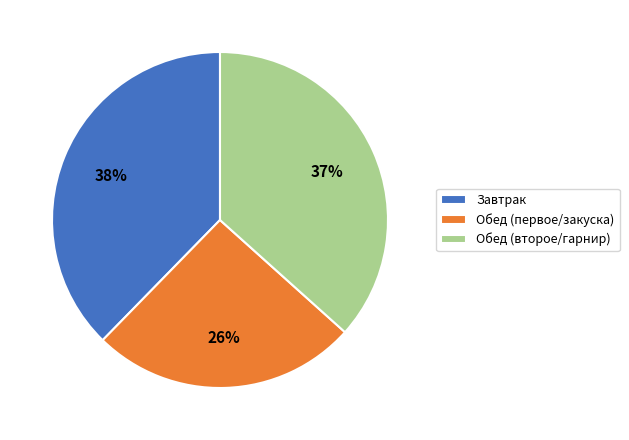

Does Обед (первое/закуска) account for over 50% of the chart?

No